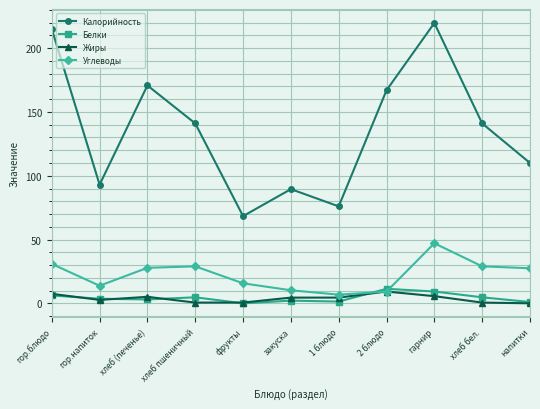

At which category is the sum across all series the highest?

гарнир